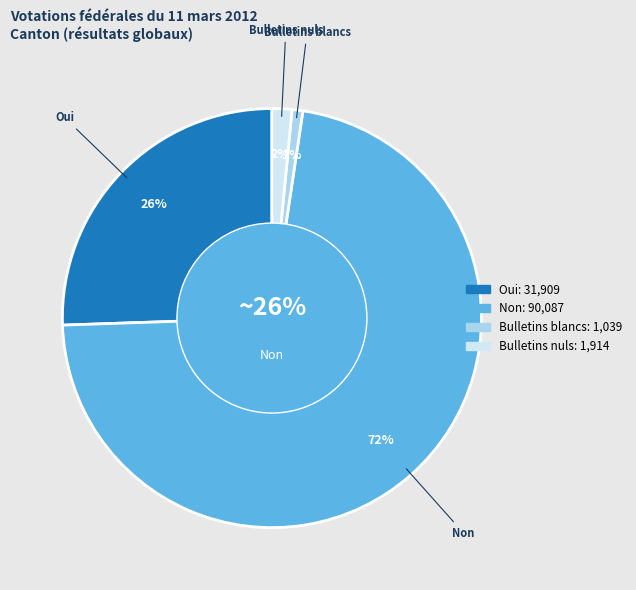

How many slices are in this pie chart?

4